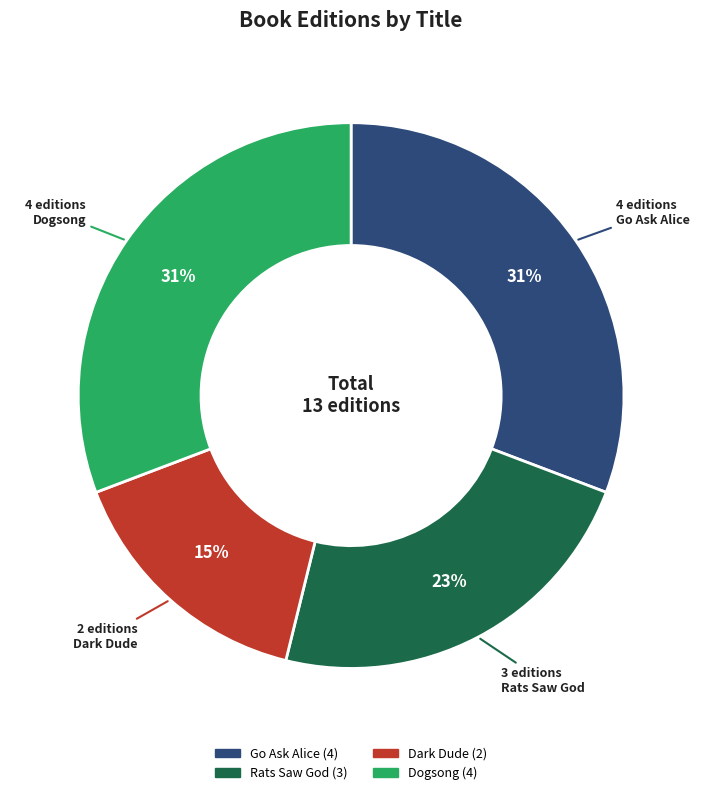

To the nearest percent, what is the combined percentage of Dogsong and Rats Saw God?

54%